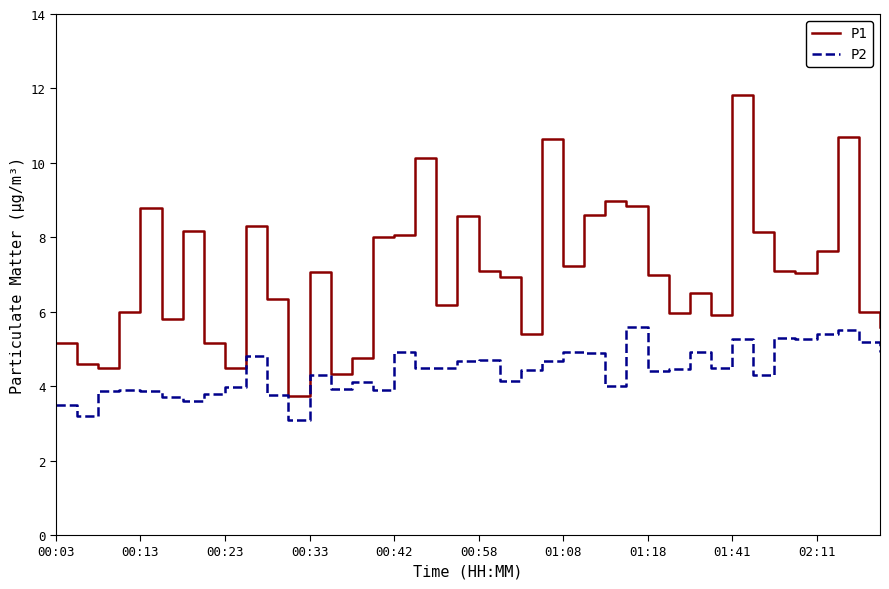

List the series in order of their peak value, lowest first.

P2, P1